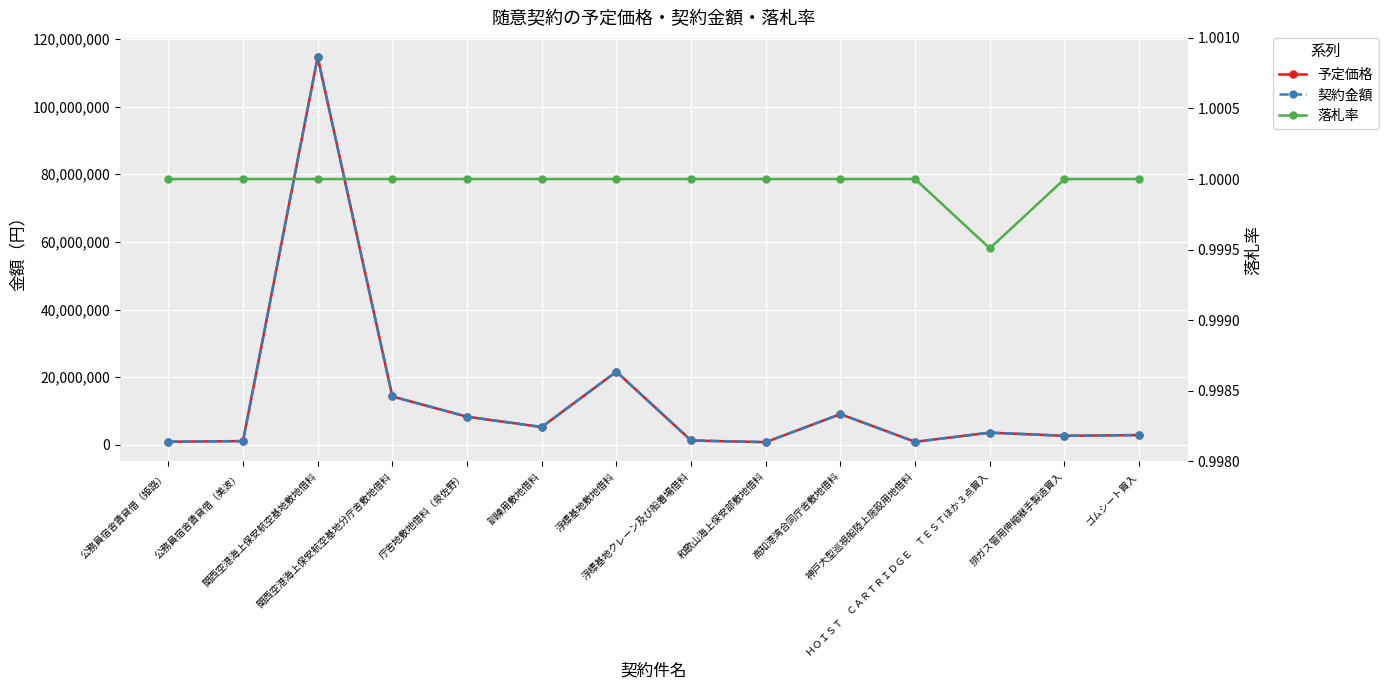

Where is the first local minimum for 契約金額?

訓練用敷地借料